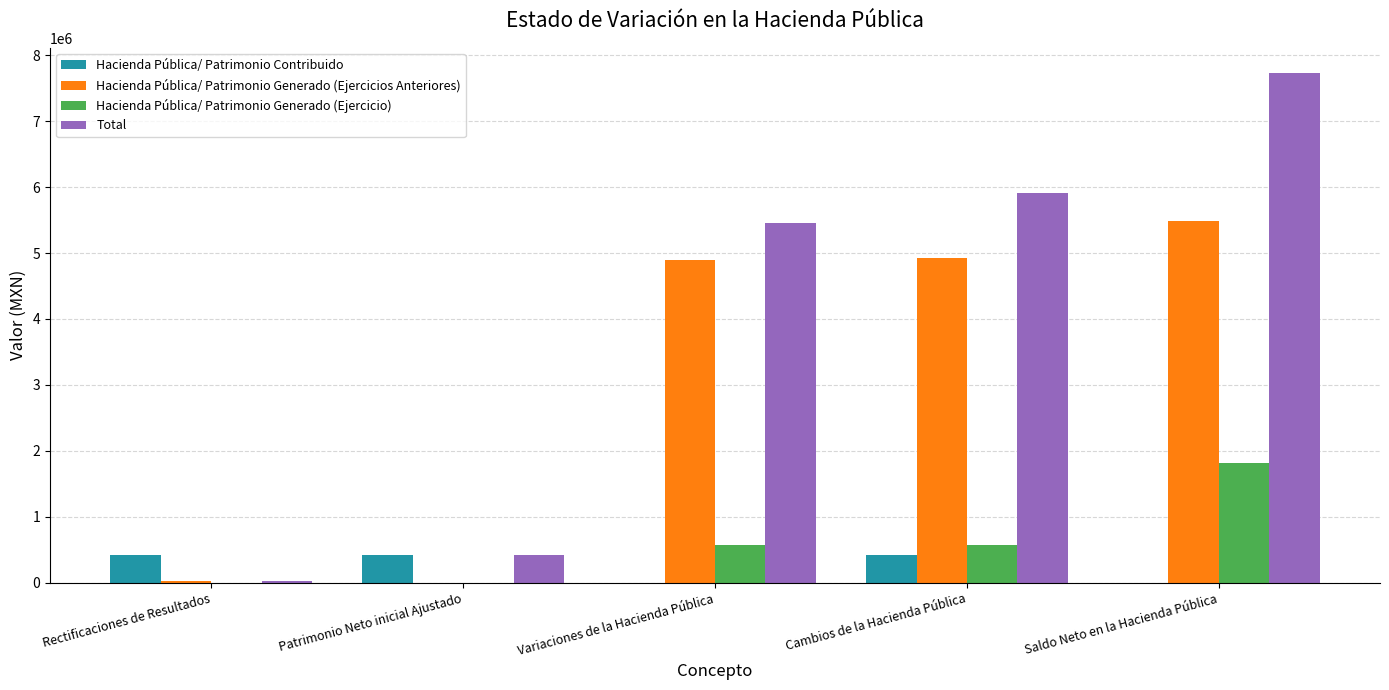

What is the approximate value of Hacienda Pública/ Patrimonio Contribuido at Patrimonio Neto inicial Ajustado?

415946.6